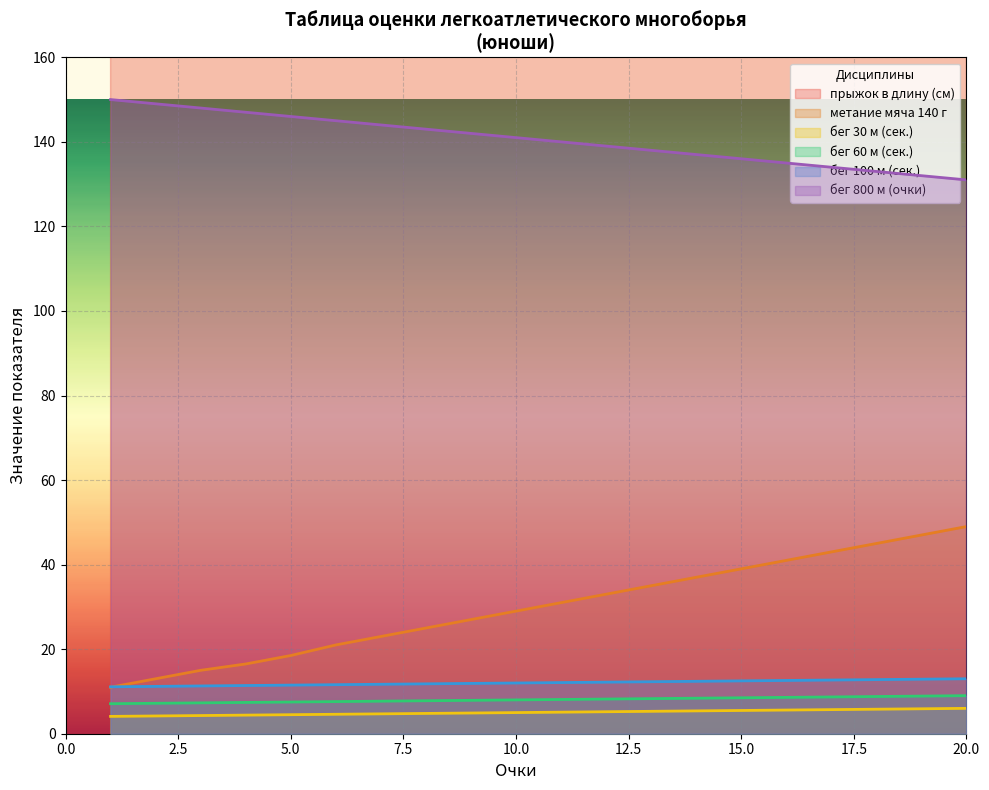

What is the minimum value for прыжок в длину (см)?

11.1